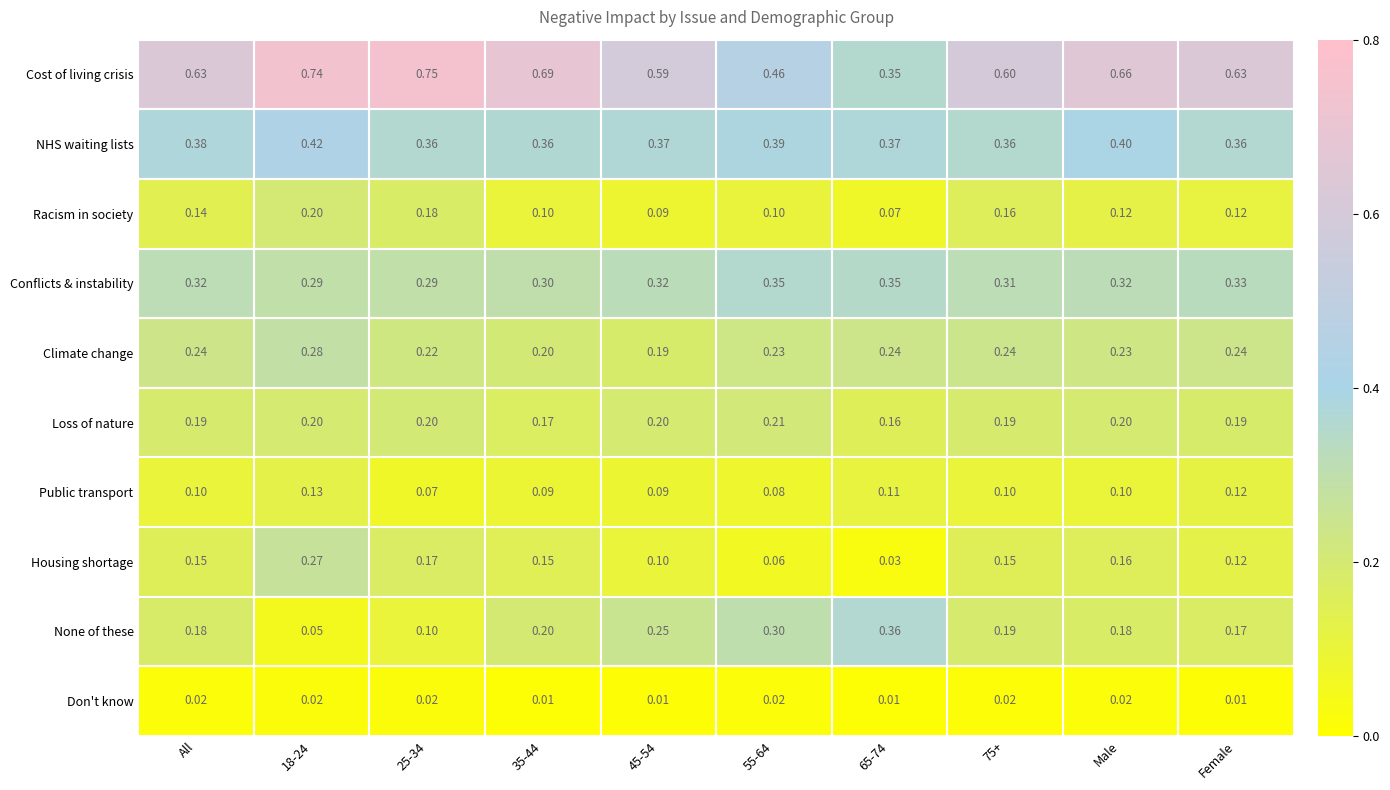

What is the total value across all series at All?

2.4